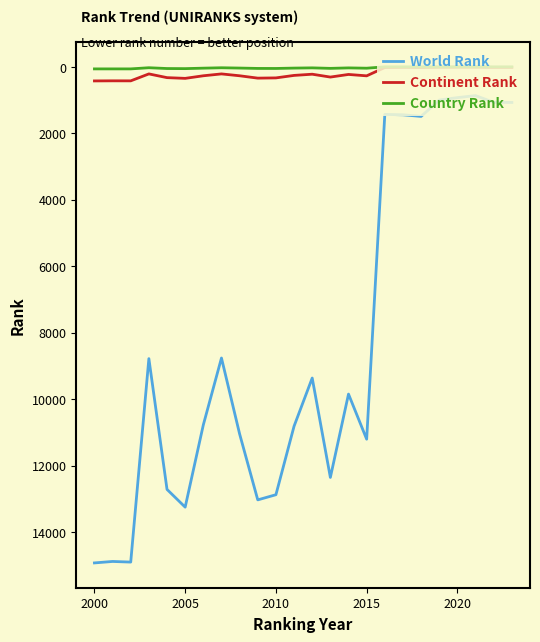

True or false: Country Rank and World Rank intersect in this chart.

False